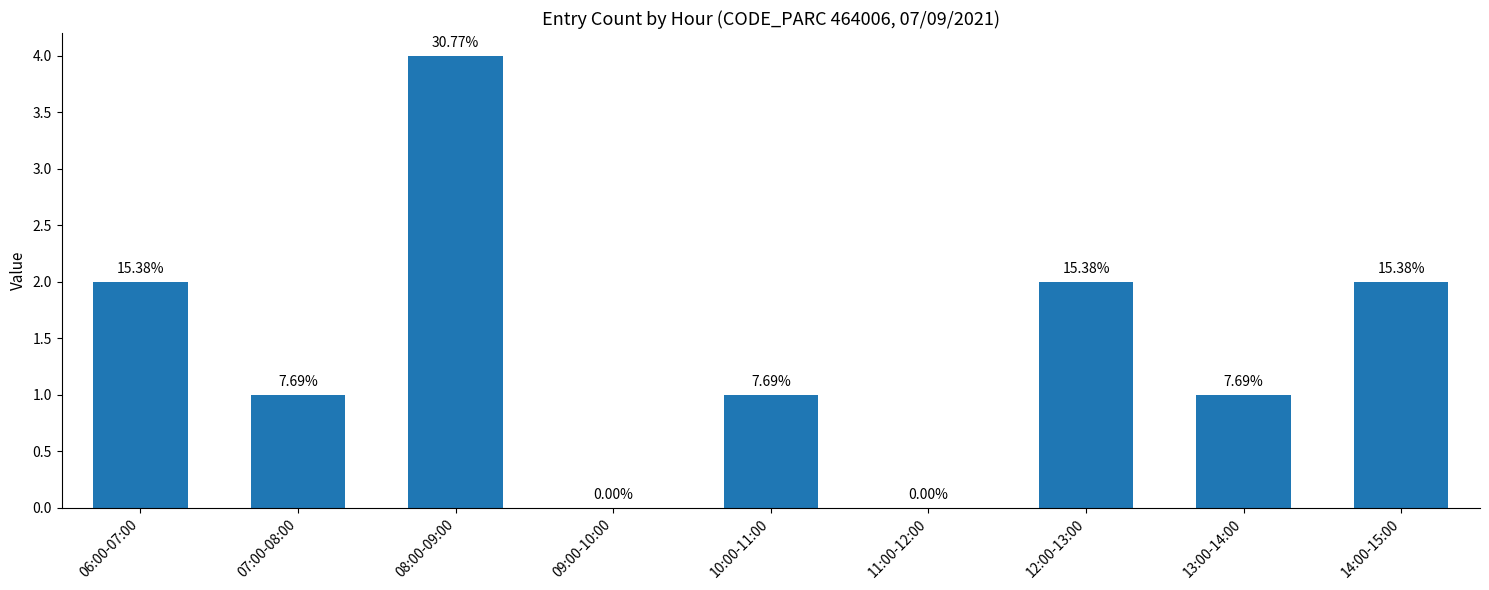

How many bars are there in total?

9